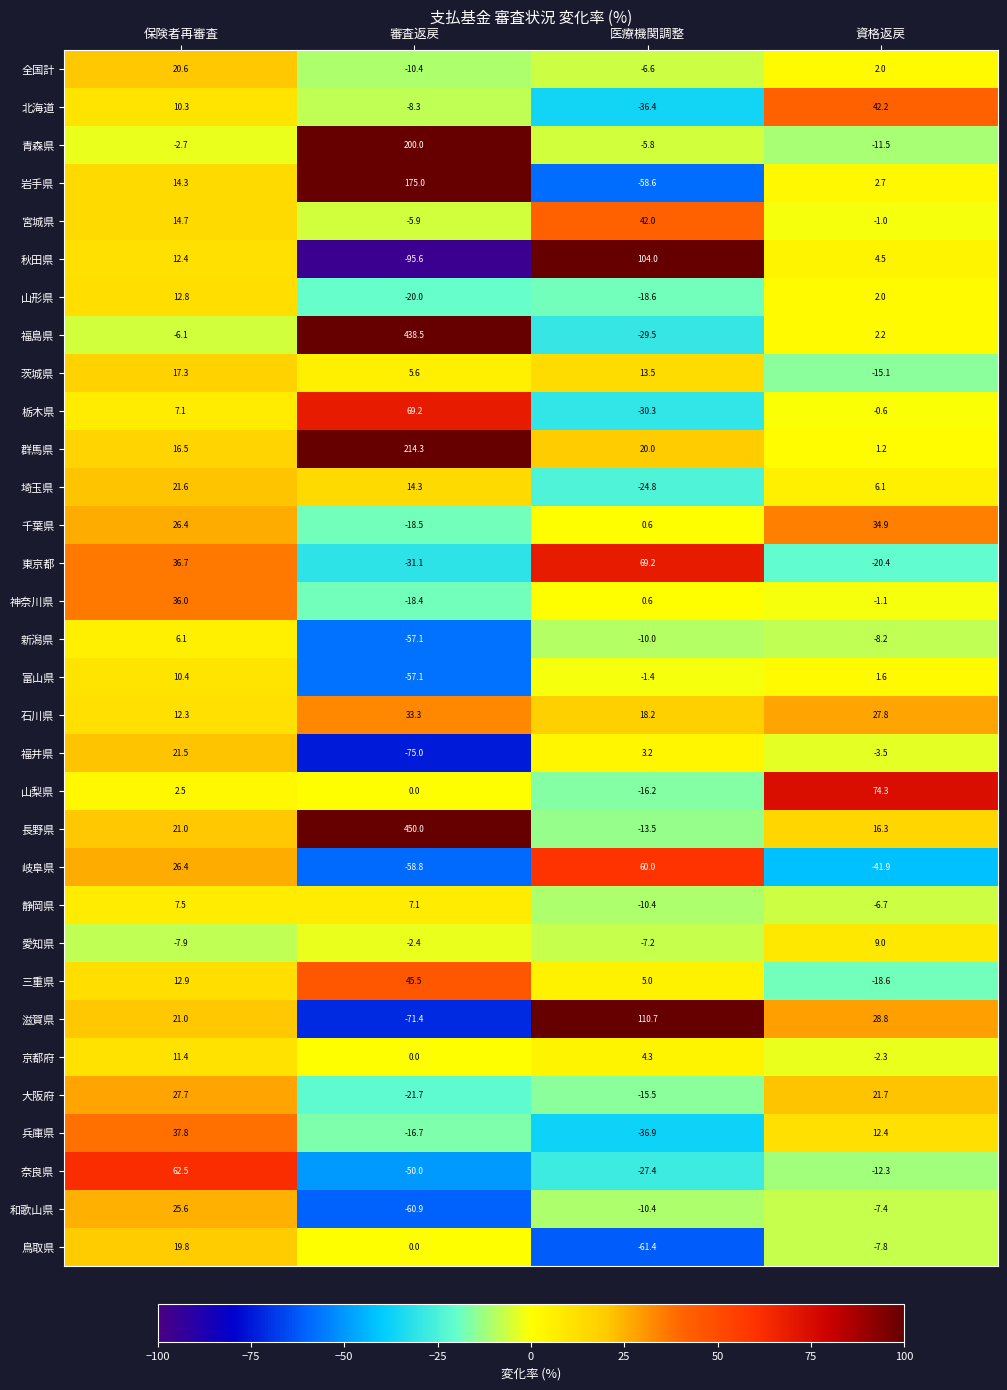

How many distinct data groups are displayed?

32